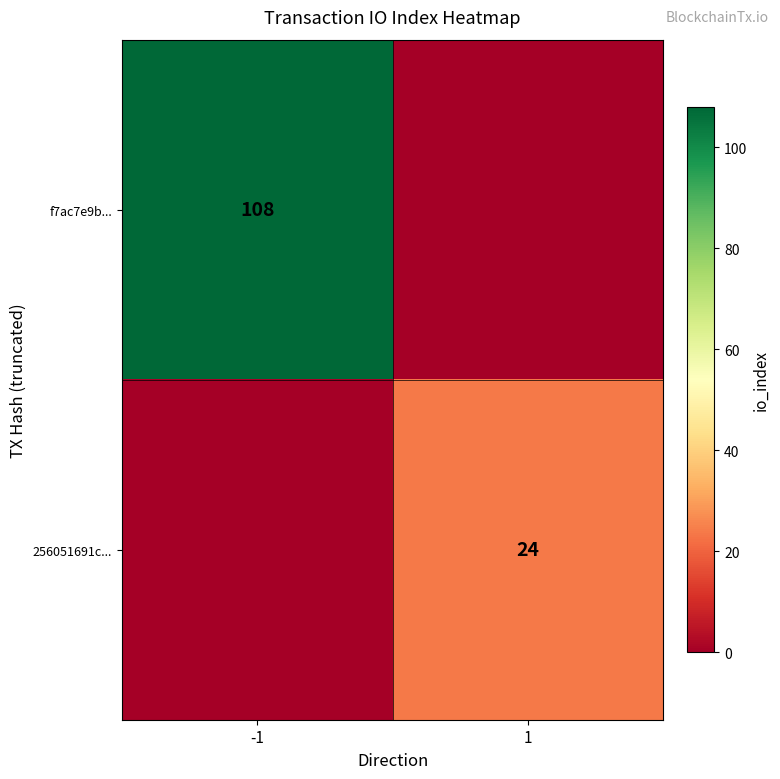

True or false: 256051691c... has a value of 24 at 1.

True